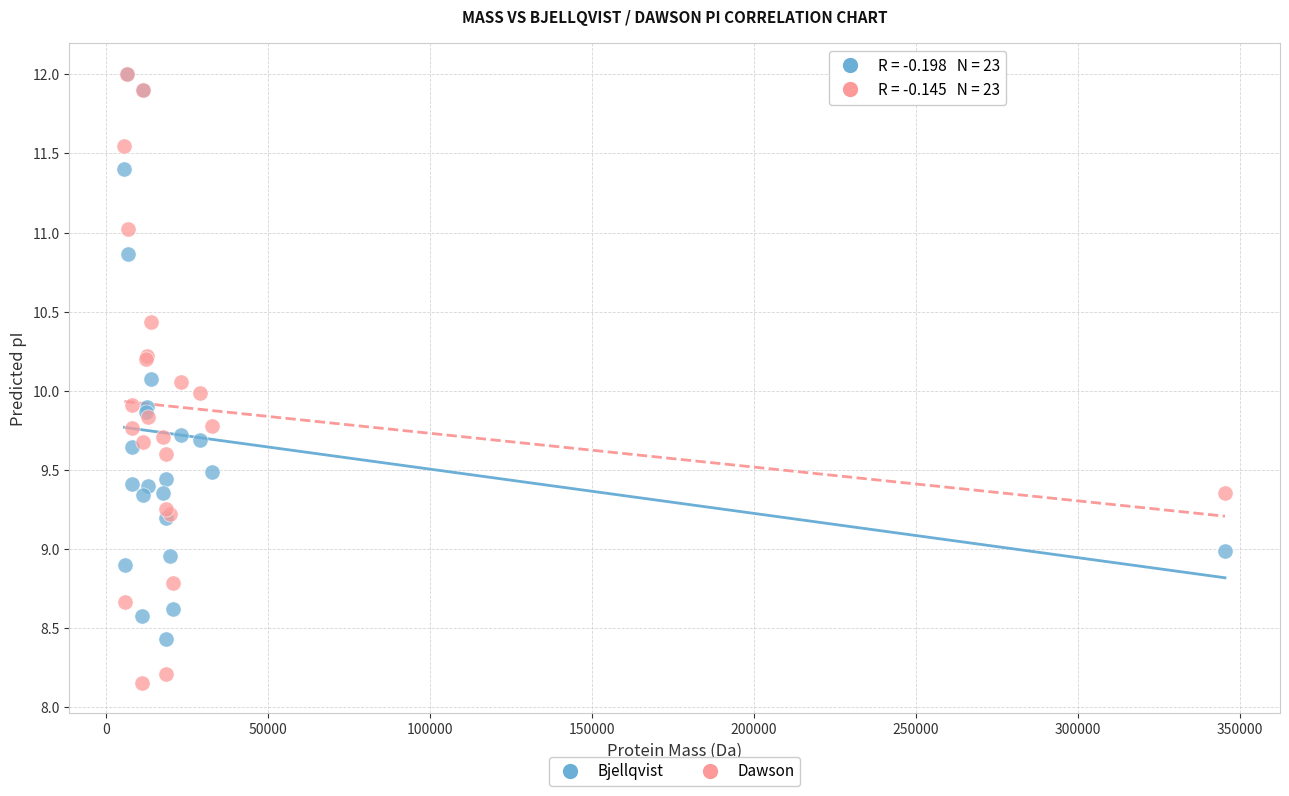

What are all the series names shown in the legend?

Bjellqvist, Dawson